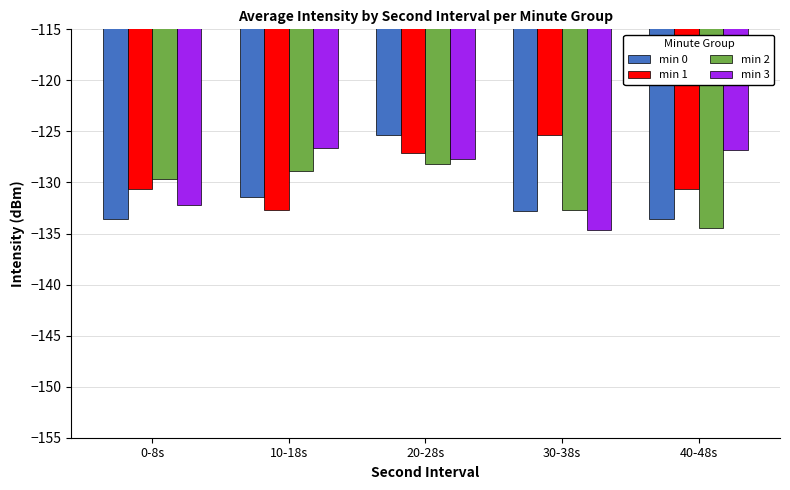

What is the difference between the maximum and minimum values in the min 0 series?

8.2